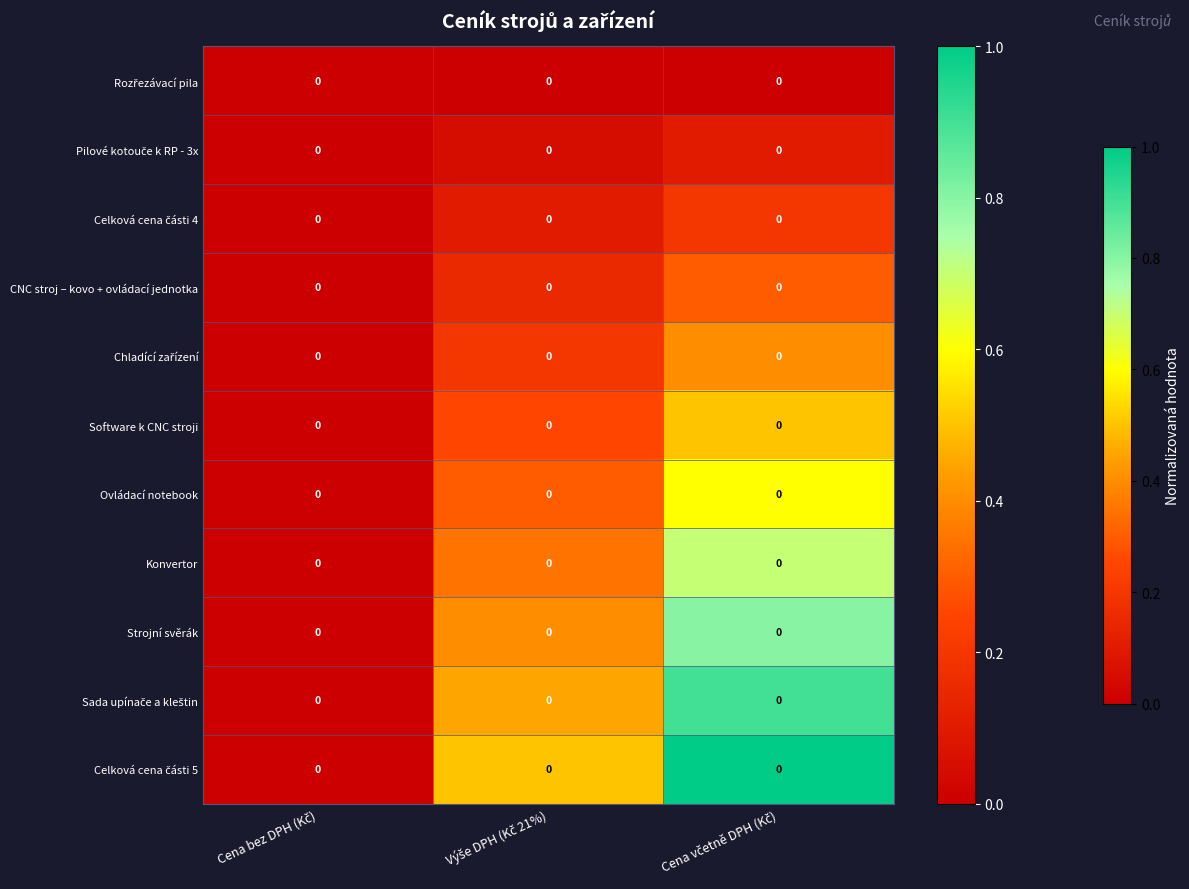

At which category does the chart reach its peak across all series?

Cena včetně DPH (Kč)